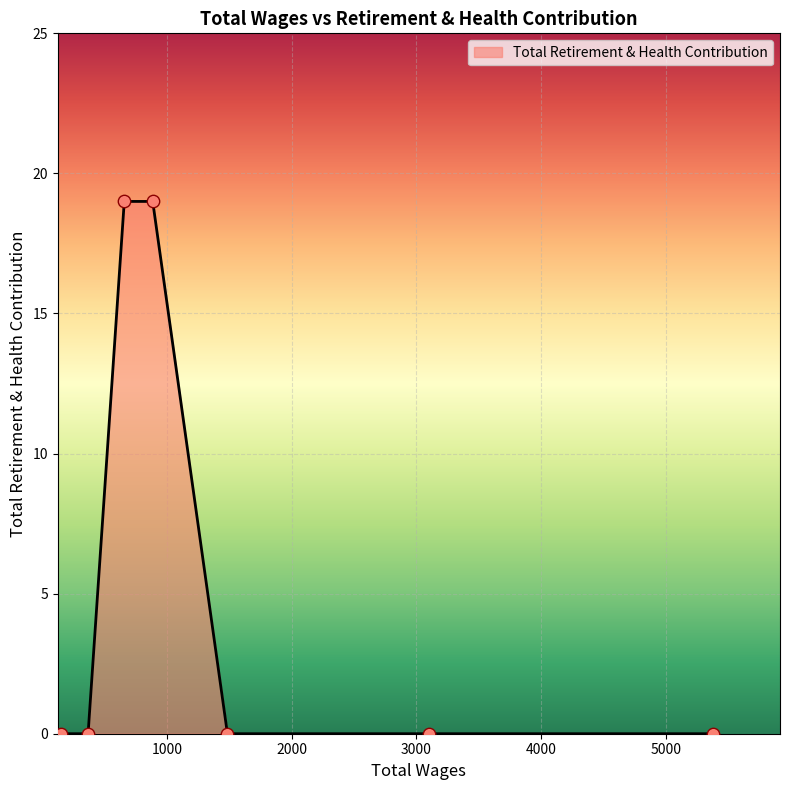

True or false: there are more than 2 points higher than both neighbors.

False